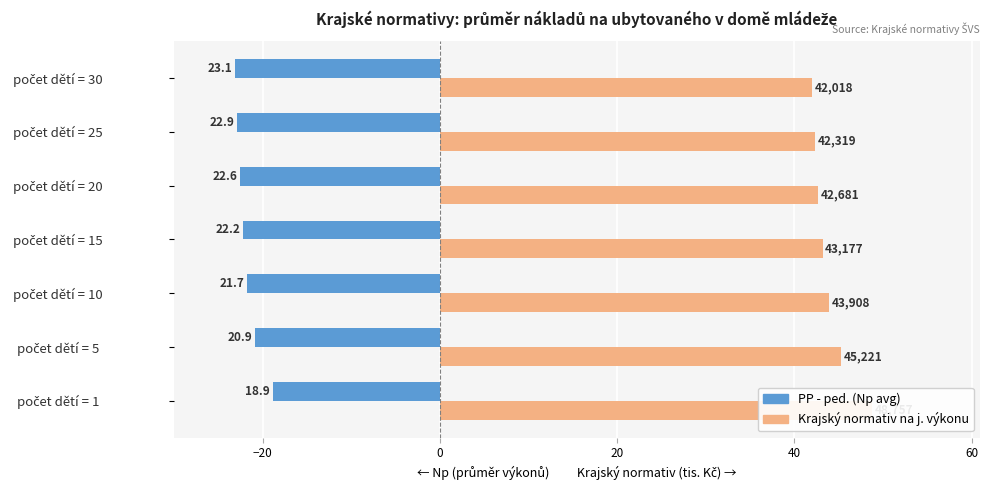

What is the maximum value shown in the chart?

48.8